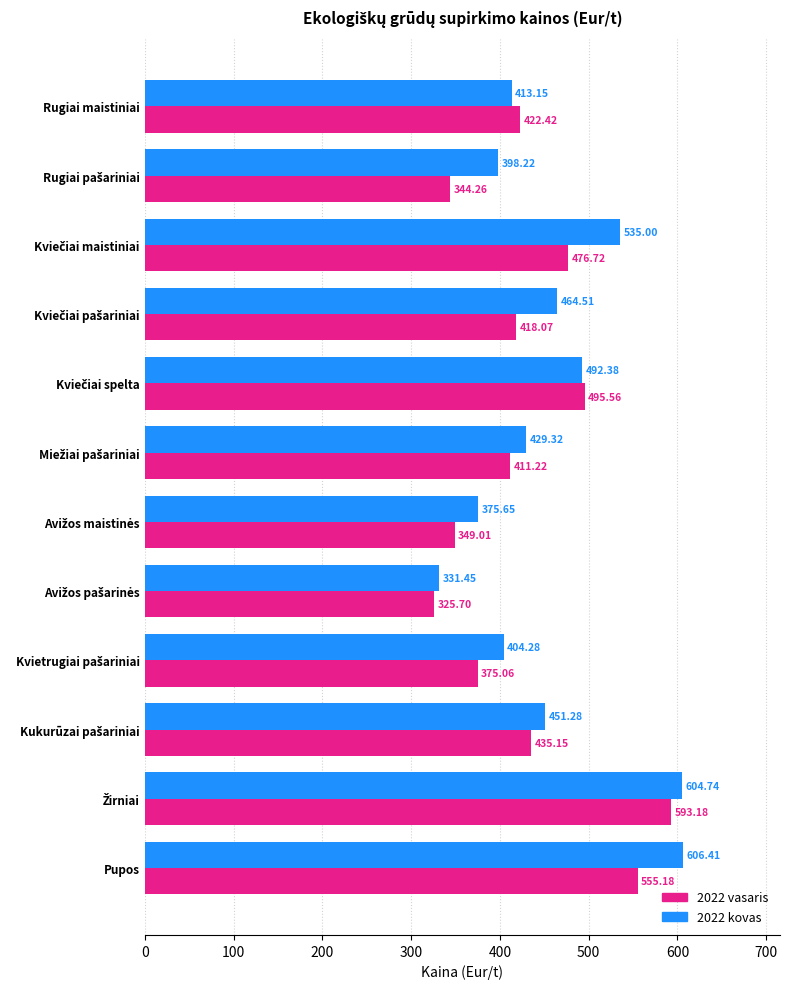

Which category has the highest value across all series?

Pupos